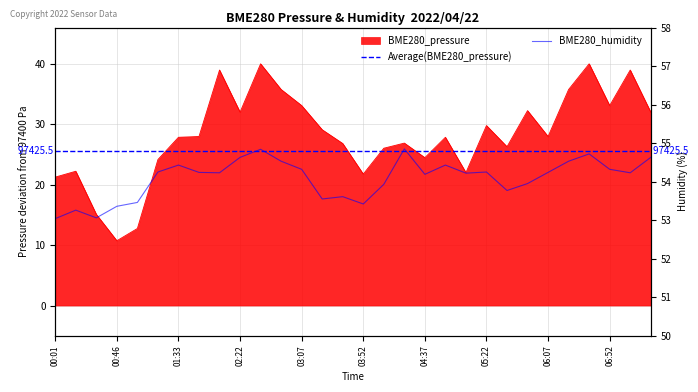

Rank the series by their average value, from highest to lowest.

BME280_humidity, BME280_pressure